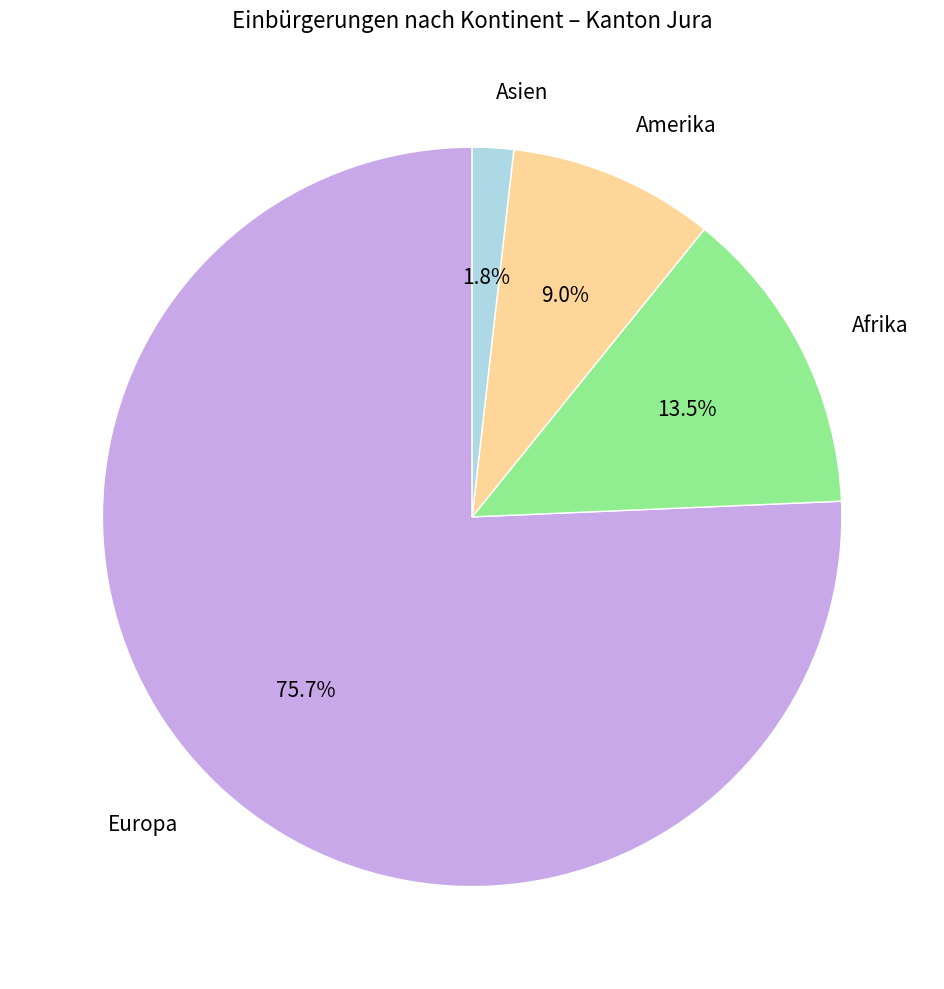

To the nearest percent, what portion does Amerika represent?

9%